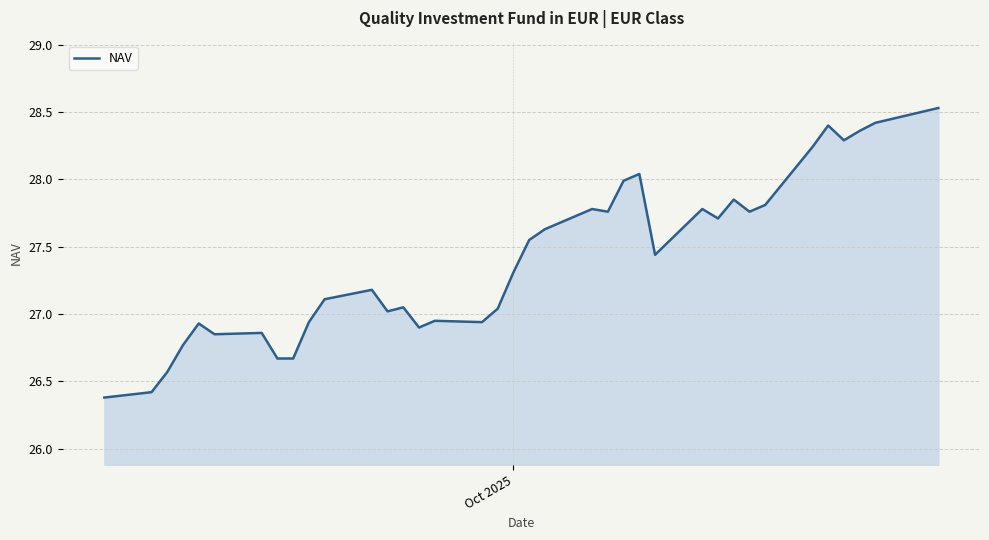

What is the minimum value shown in the chart?

26.4